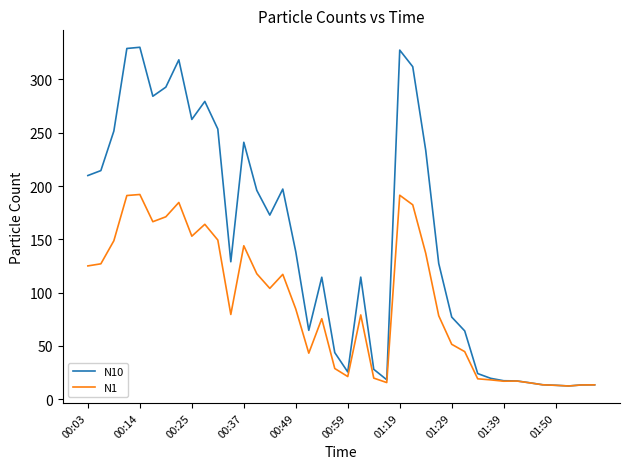

Rank the series by their maximum value, from lowest to highest.

N1, N10